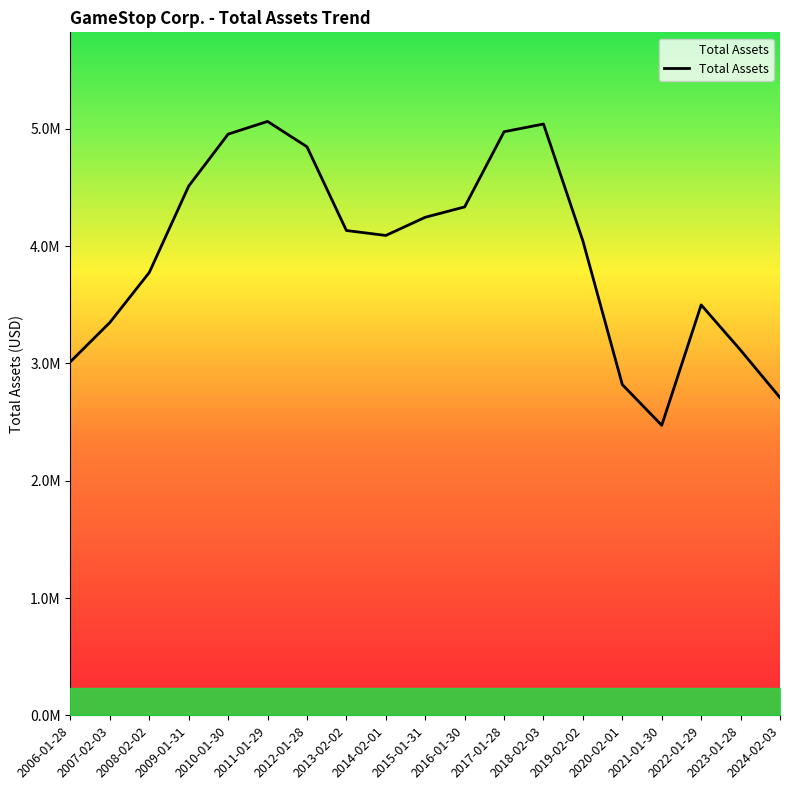

The value at 2022-01-29 is 3499300. True or false?

True